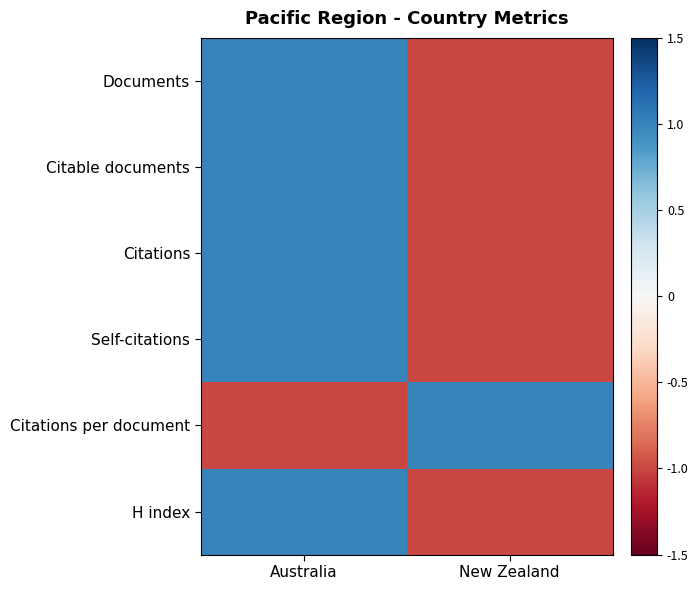

Rank the series at Australia from lowest to highest value.

Citations per document, Documents, Citable documents, Citations, Self-citations, H index